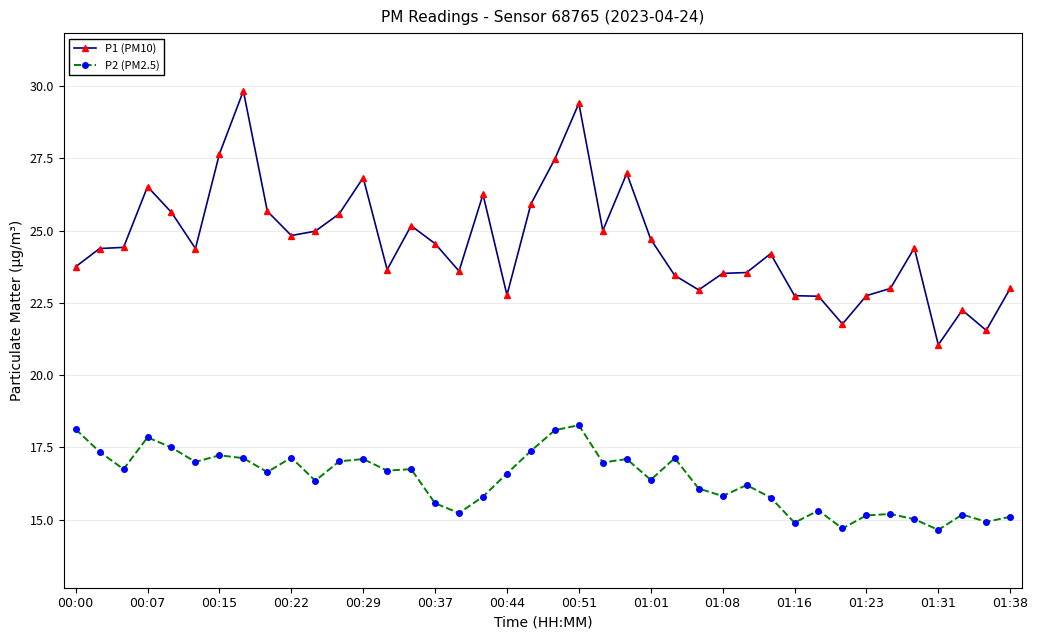

What is the highest value of the P1 (PM10) series?

29.8